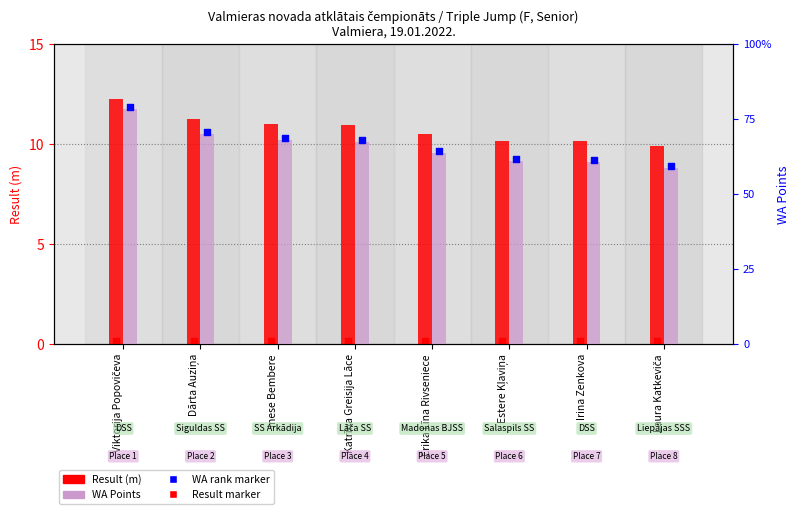

Which series reaches the maximum Y coordinate?

WA Points